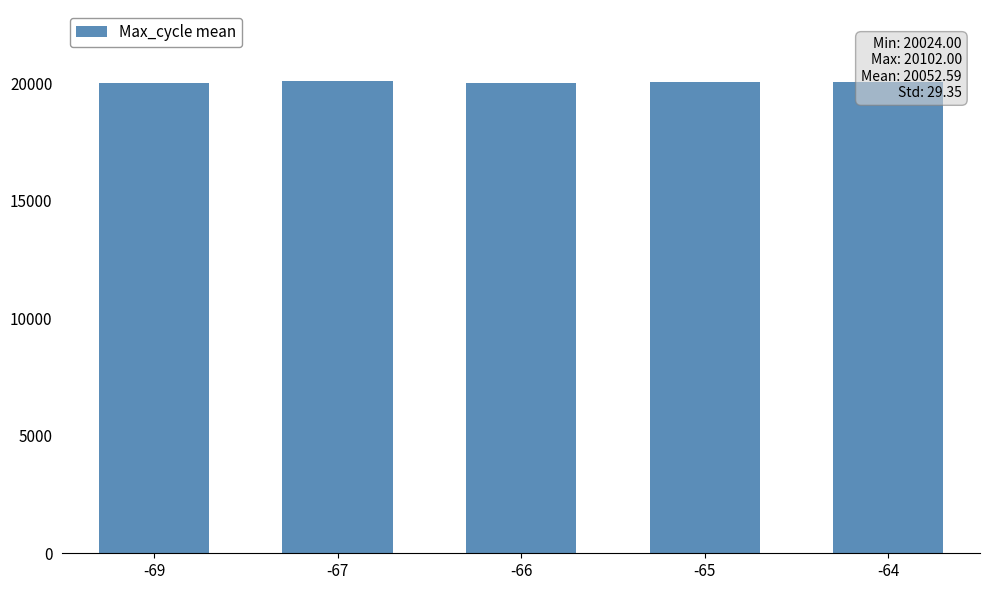

What is the smallest value displayed?

20024.0